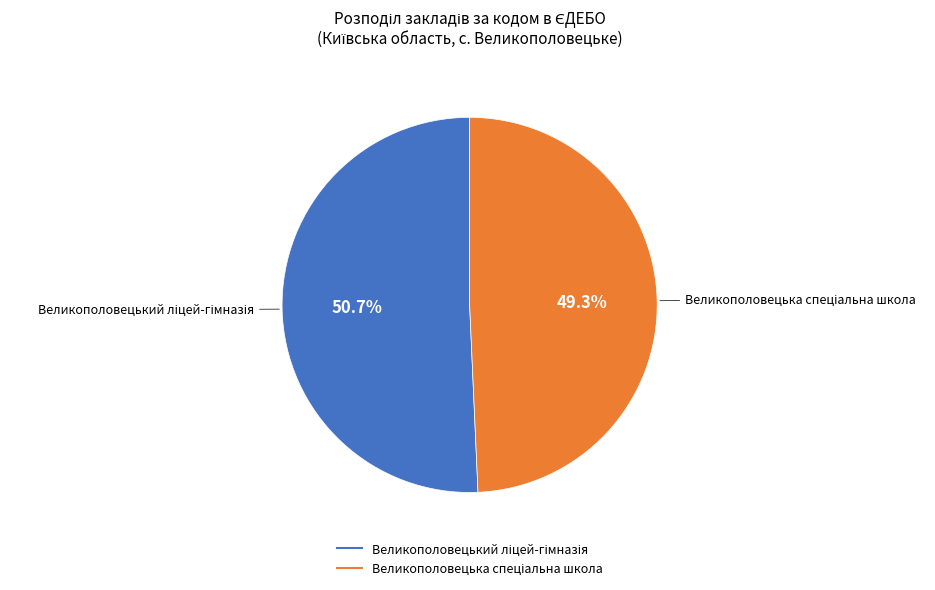

Is there any slice that represents more than half of the pie?

Yes